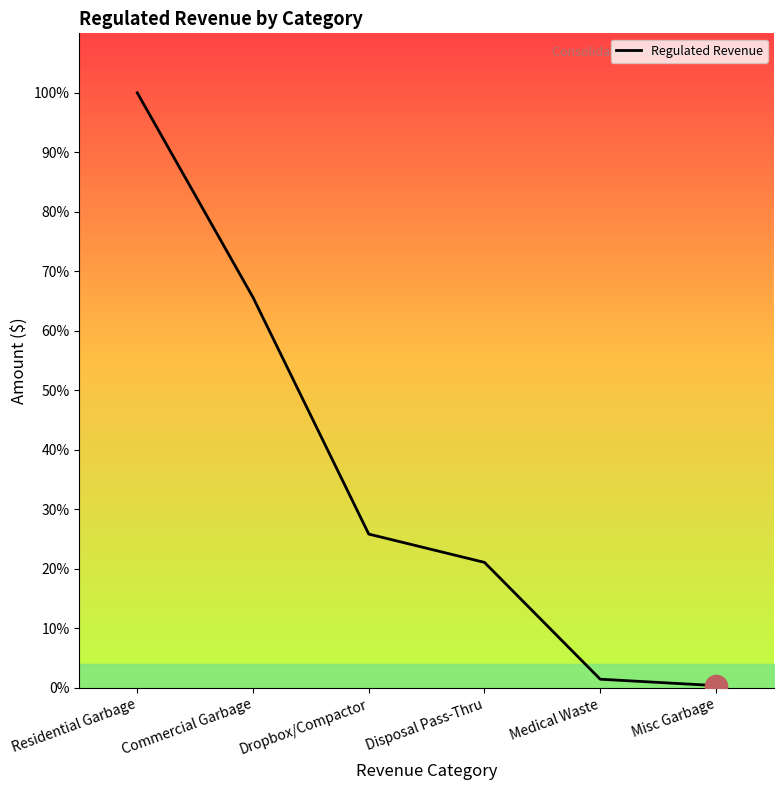

Rank the categories by value from highest to lowest.

Residential Garbage, Commercial Garbage, Dropbox/Compactor, Disposal Pass-Thru, Medical Waste, Misc Garbage